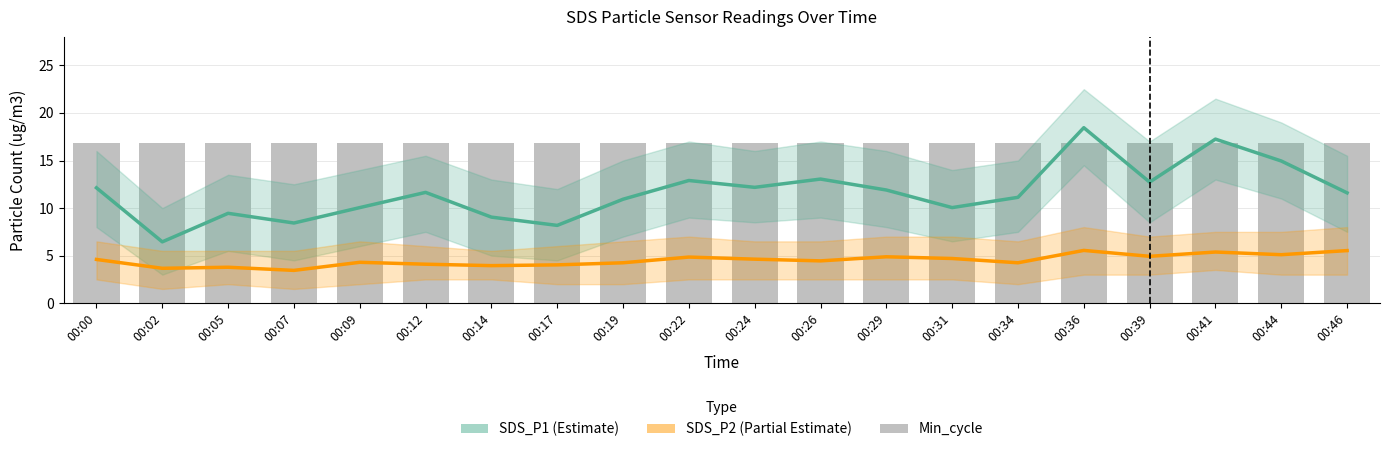

At which label does SDS_P2 (Partial) first exceed 4?

00:00